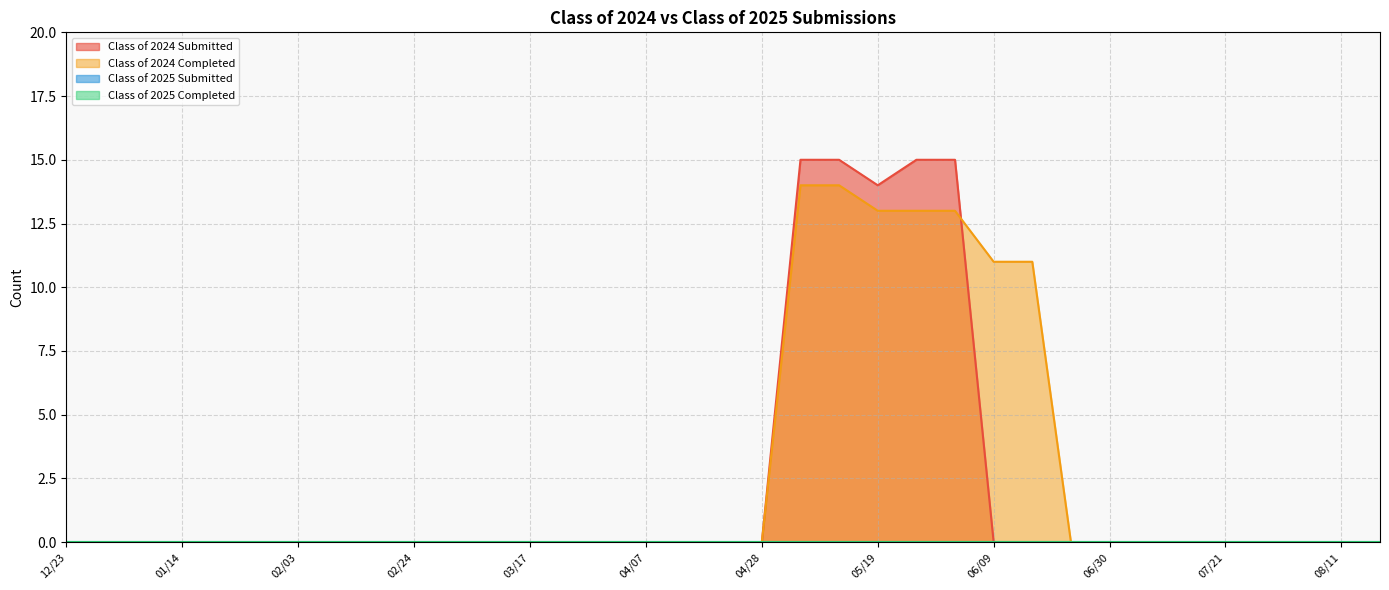

True or false: Class of 2024 Completed and Class of 2024 Submitted cross at least once.

True